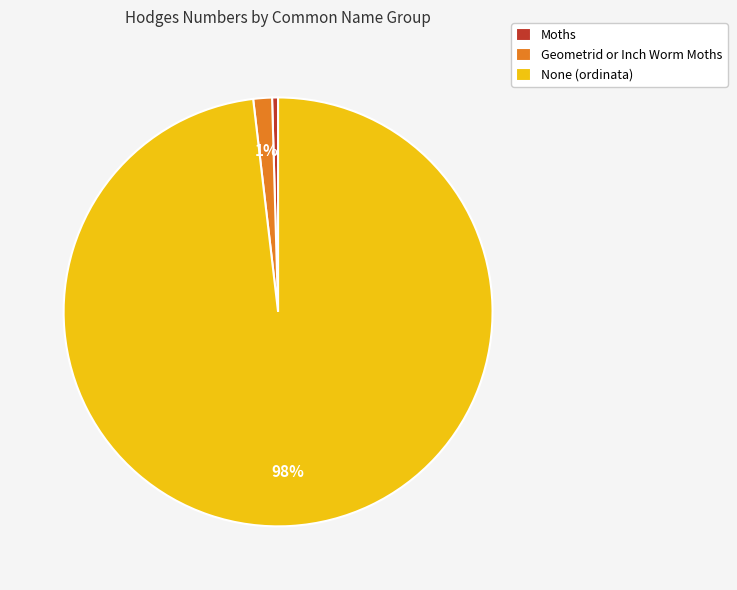

How many segments does this pie chart have?

3